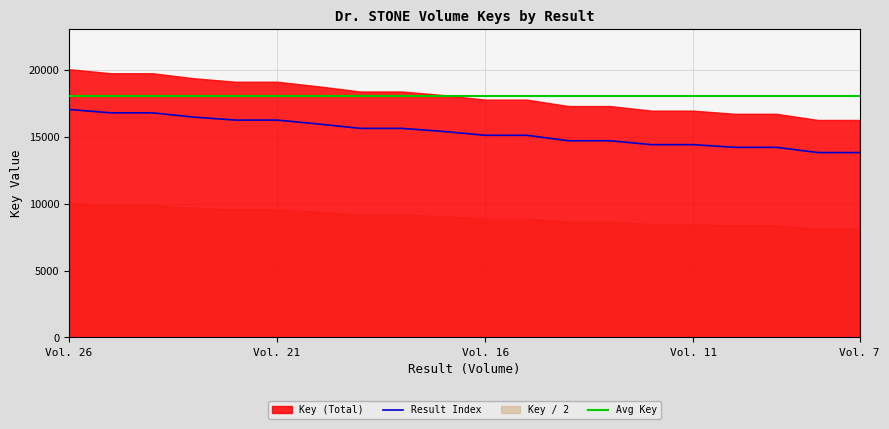

Approximately how many times larger is the value at Vol. 16 compared to Vol. 26?

0.9